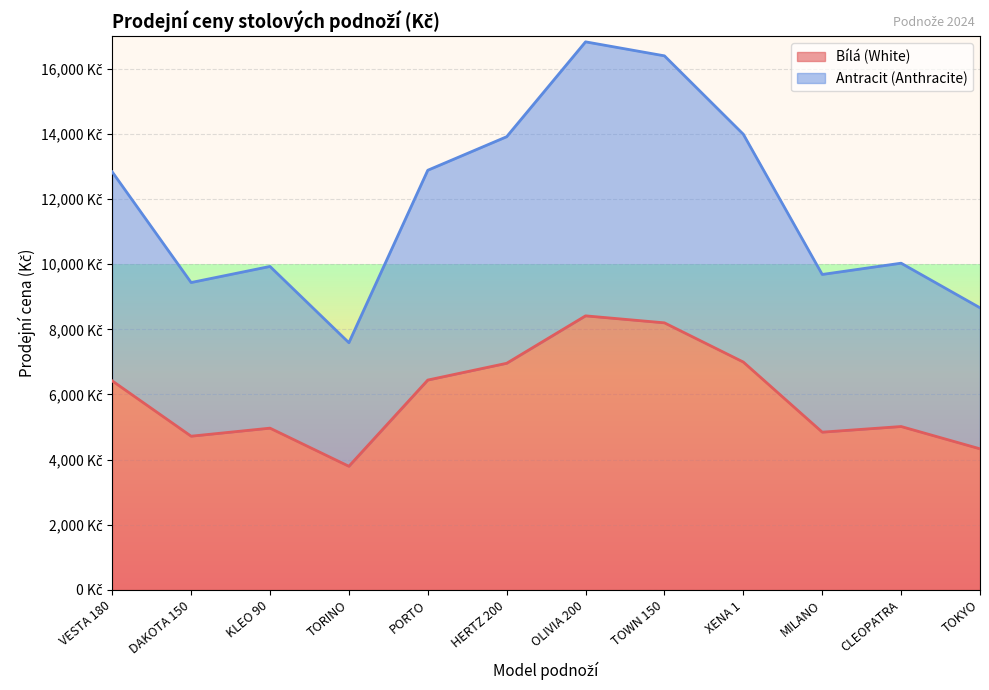

Reading right to left, extract all data points from this chart.

Bílá (White): 4331	5016	4843	6996	8200	8415	6958	6443	3795	4966	4719	6418
Antracit (Anthracite): 8662	10032	9686	13992	16400	16830	13916	12886	7590	9932	9438	12836